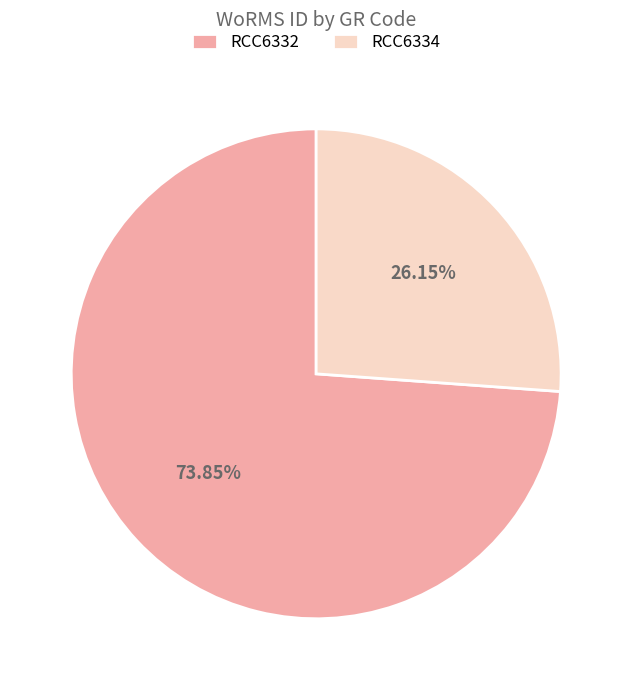

Between RCC6332 and RCC6334, which is larger?

RCC6332